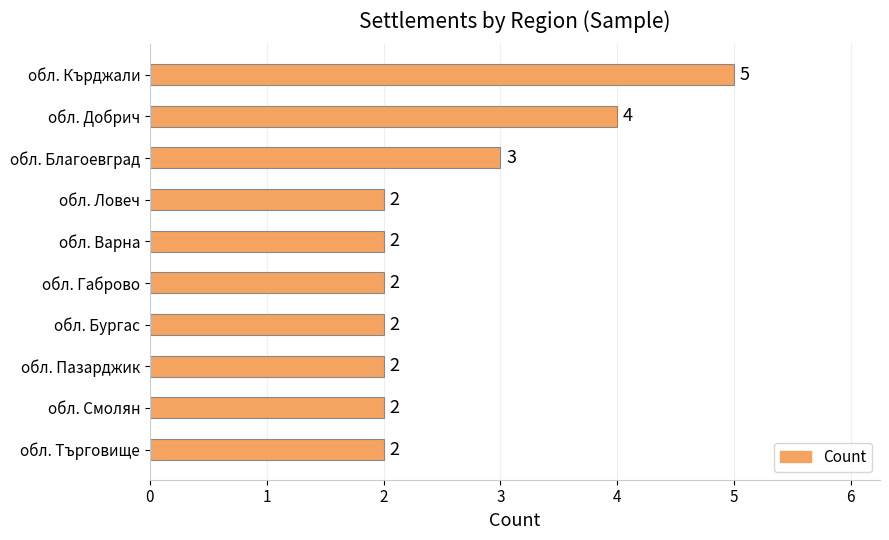

What is the value of the 6th bar from the top?

2